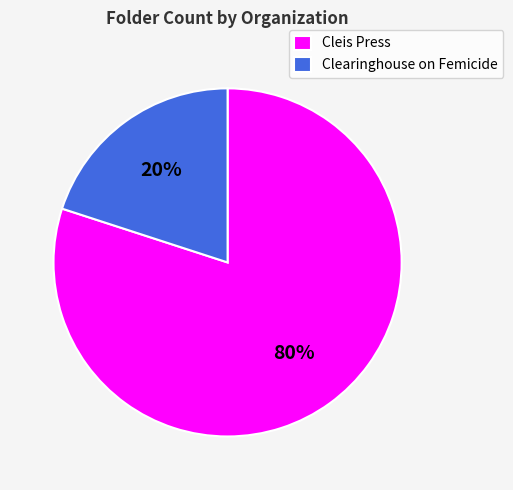

Which has a higher value, Clearinghouse on Femicide or Cleis Press?

Cleis Press